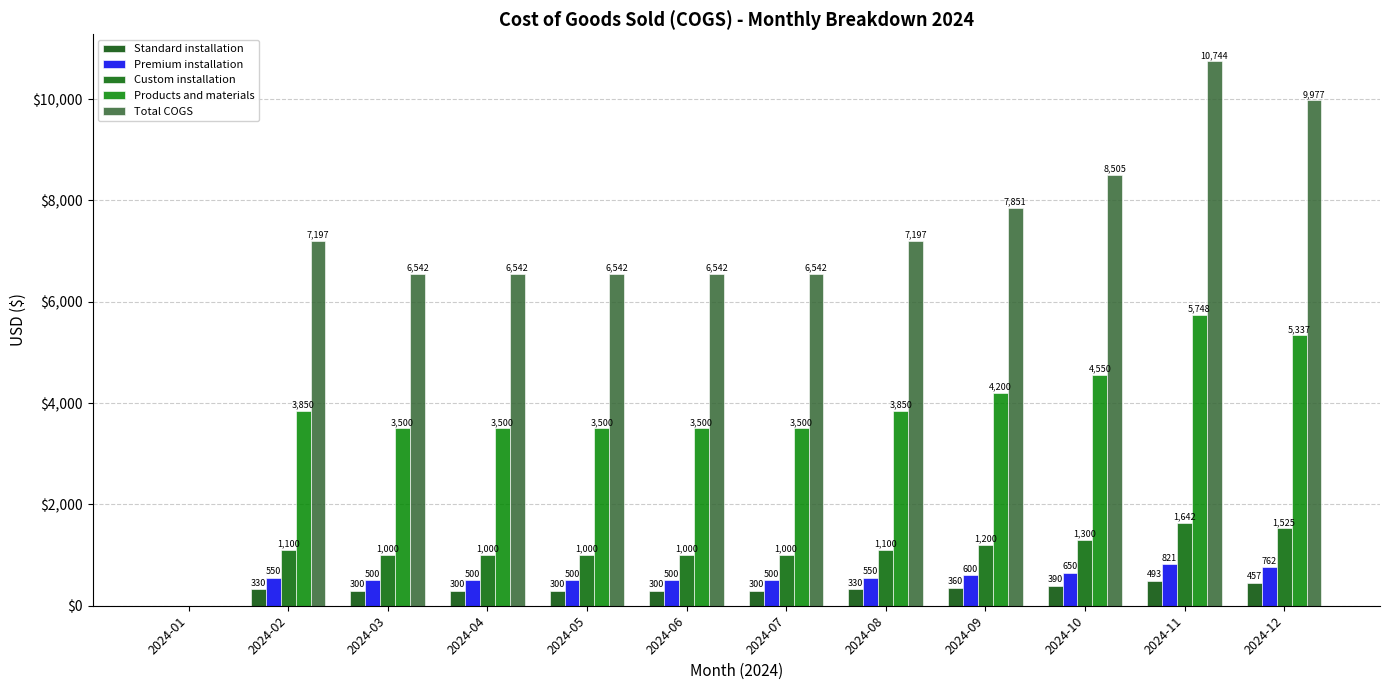

Between 2024-05 and 2024-09, which series saw the biggest shift?

Total COGS